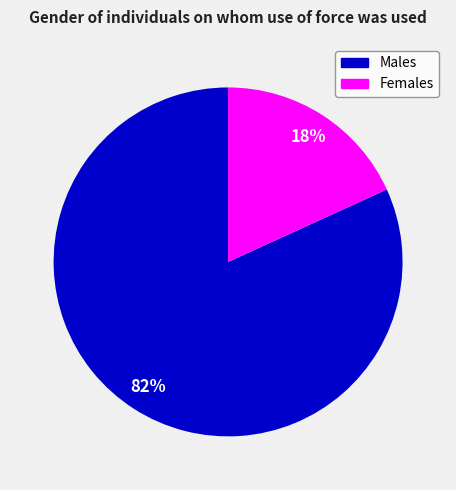

To the nearest percent, what is the average slice percentage?

50%